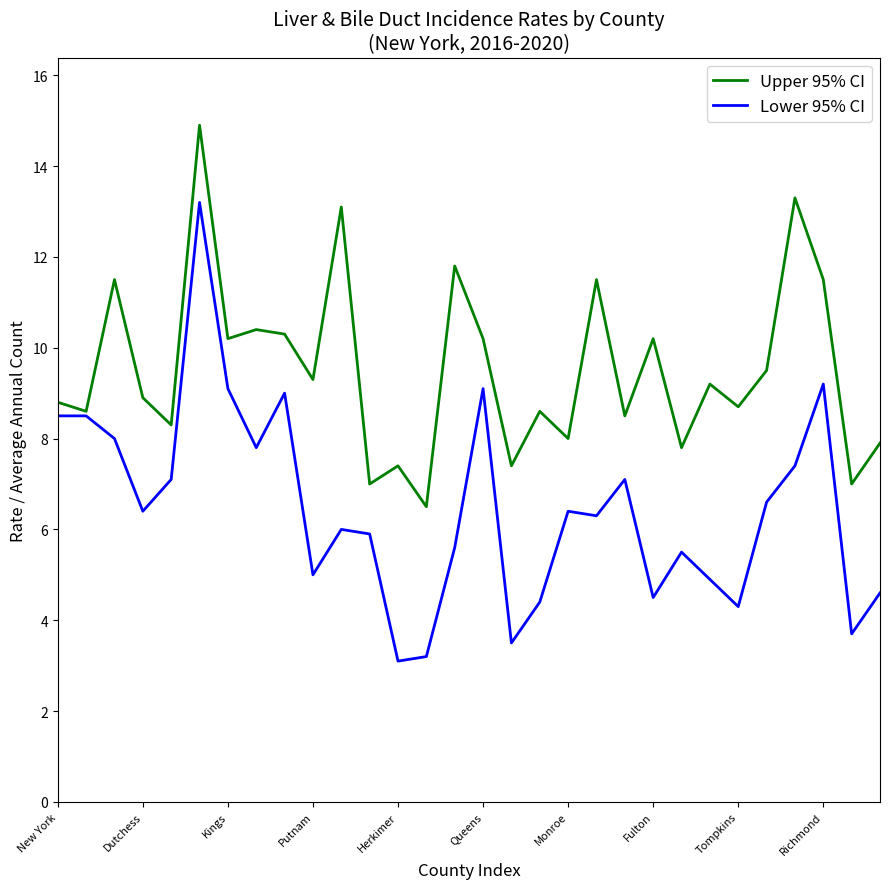

Which series has the largest range (max minus min)?

Lower 95% CI